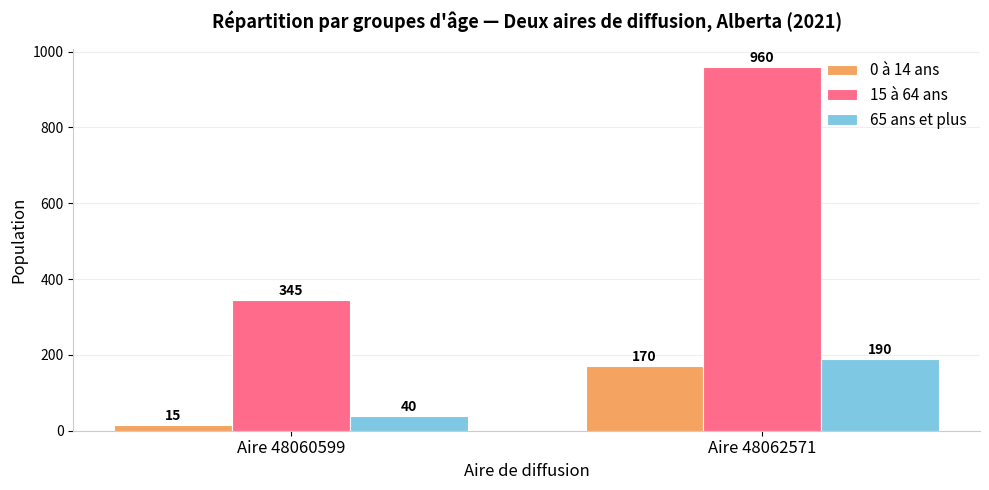

Reading left to right, transcribe all the data shown in this chart.

0 à 14 ans: 15	170
15 à 64 ans: 345	960
65 ans et plus: 40	190